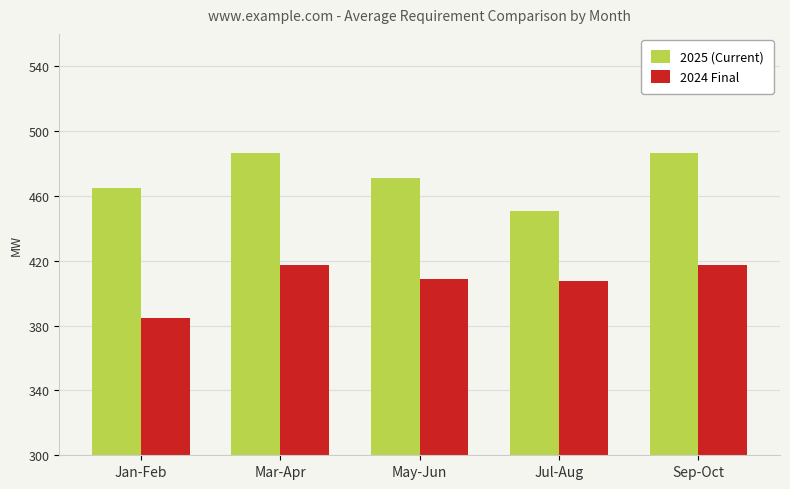

What is the minimum value for 2024 Final?

384.8